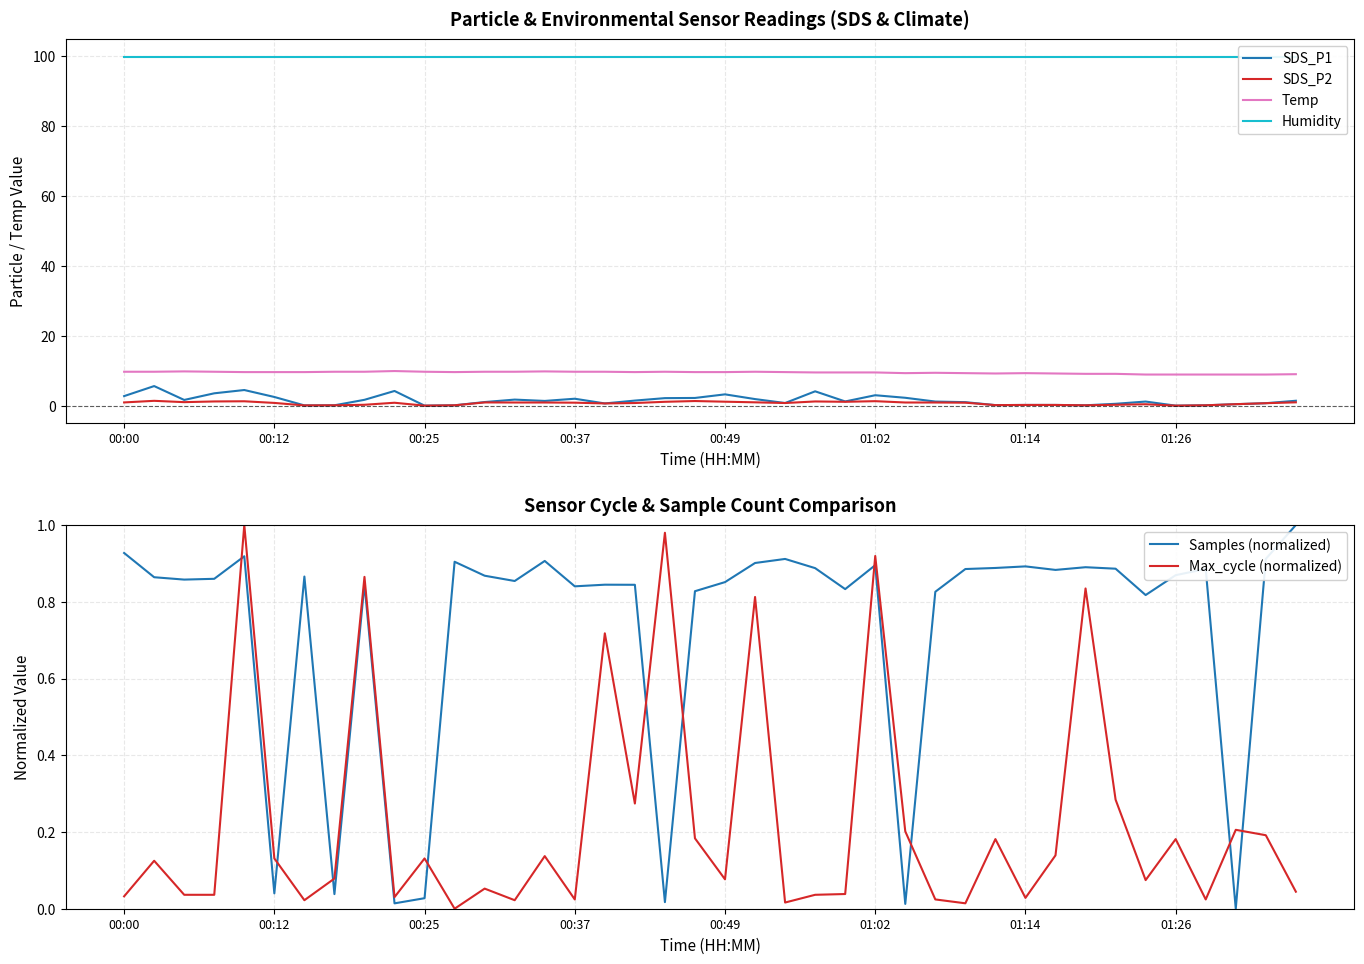

The value of SDS_P1 at 12 is 1.1. True or false?

True